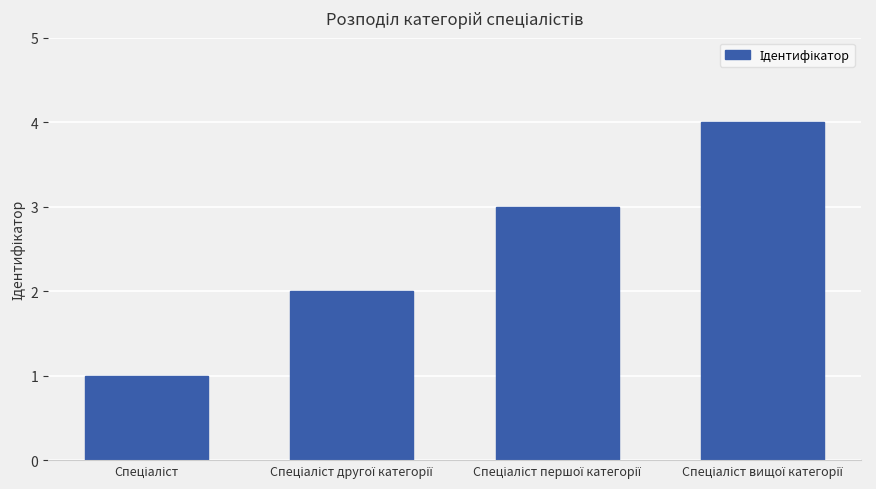

What is the maximum value shown in the chart?

4